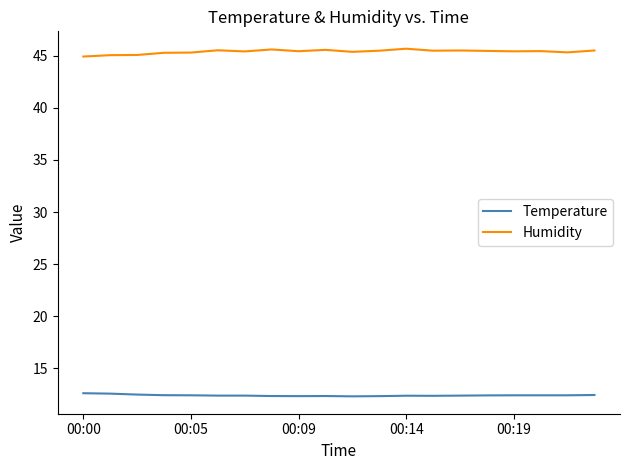

What is the minimum value for Temperature?

12.3